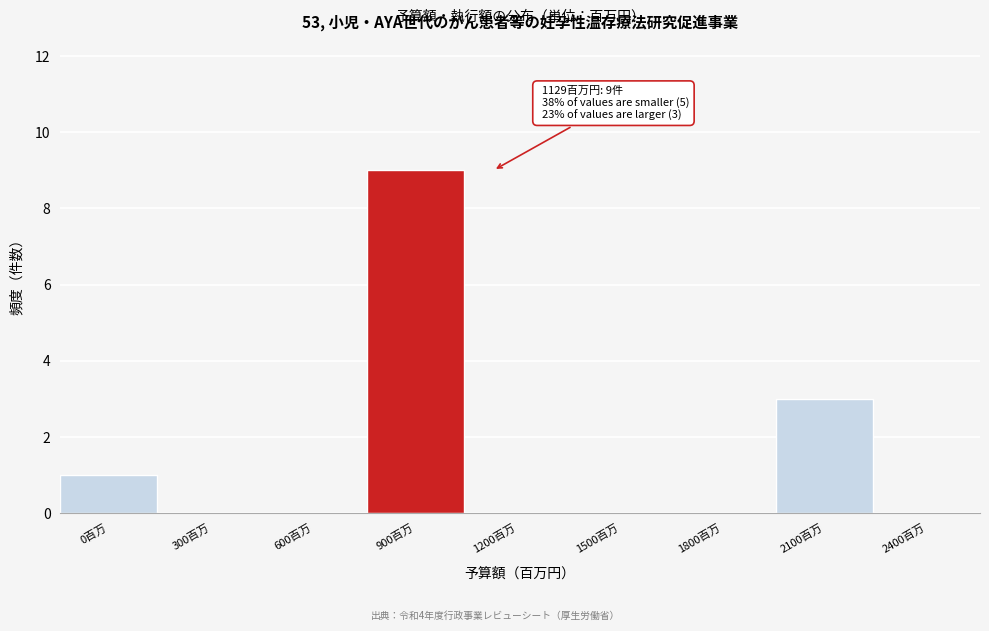

Reading left to right, what are all the values shown in this chart?

0百万=1	300百万=0	600百万=0	900百万=9	1200百万=0	1500百万=0	1800百万=0	2100百万=3	2400百万=0